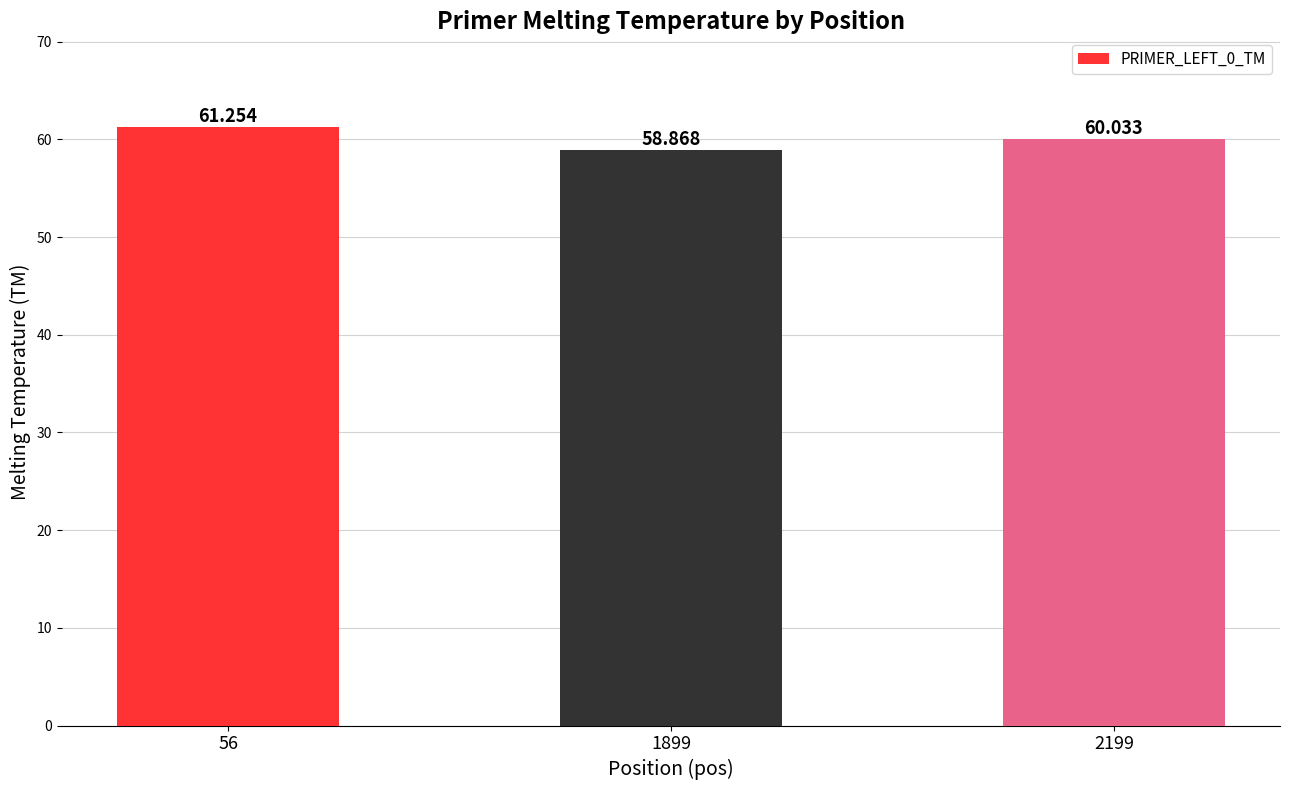

The chart shows a value of 60.0 at 2199. True or false?

True